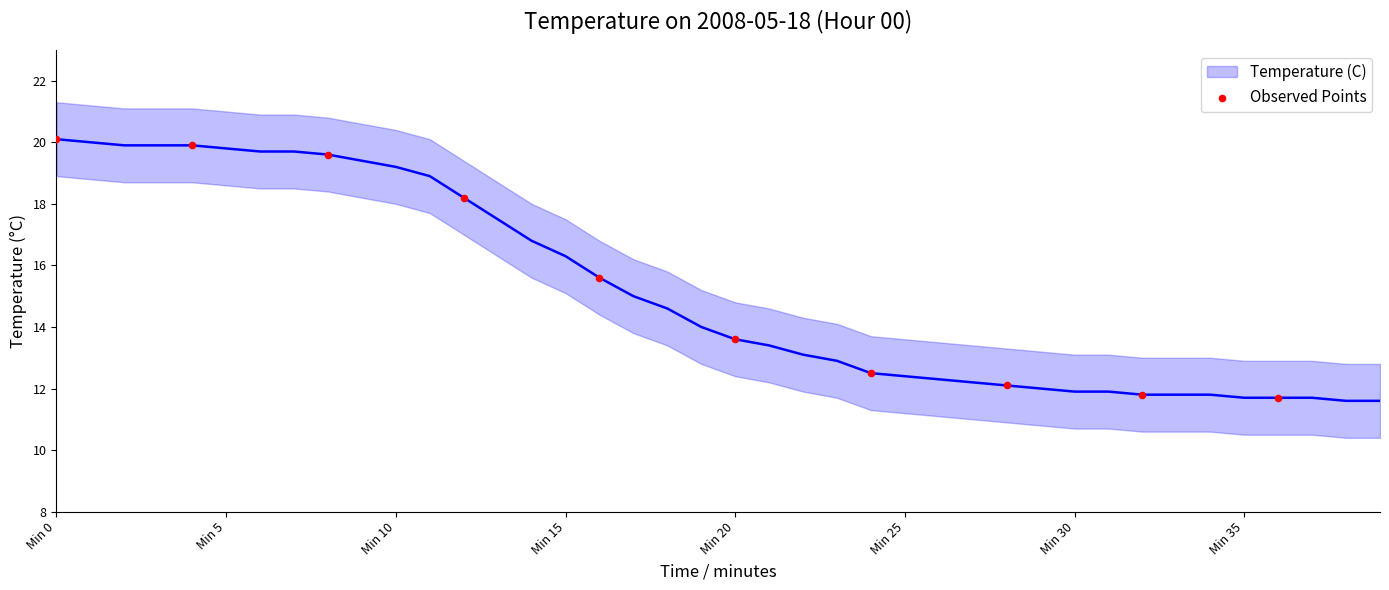

What Y value in the scatter plot is closest to 15?

15.6